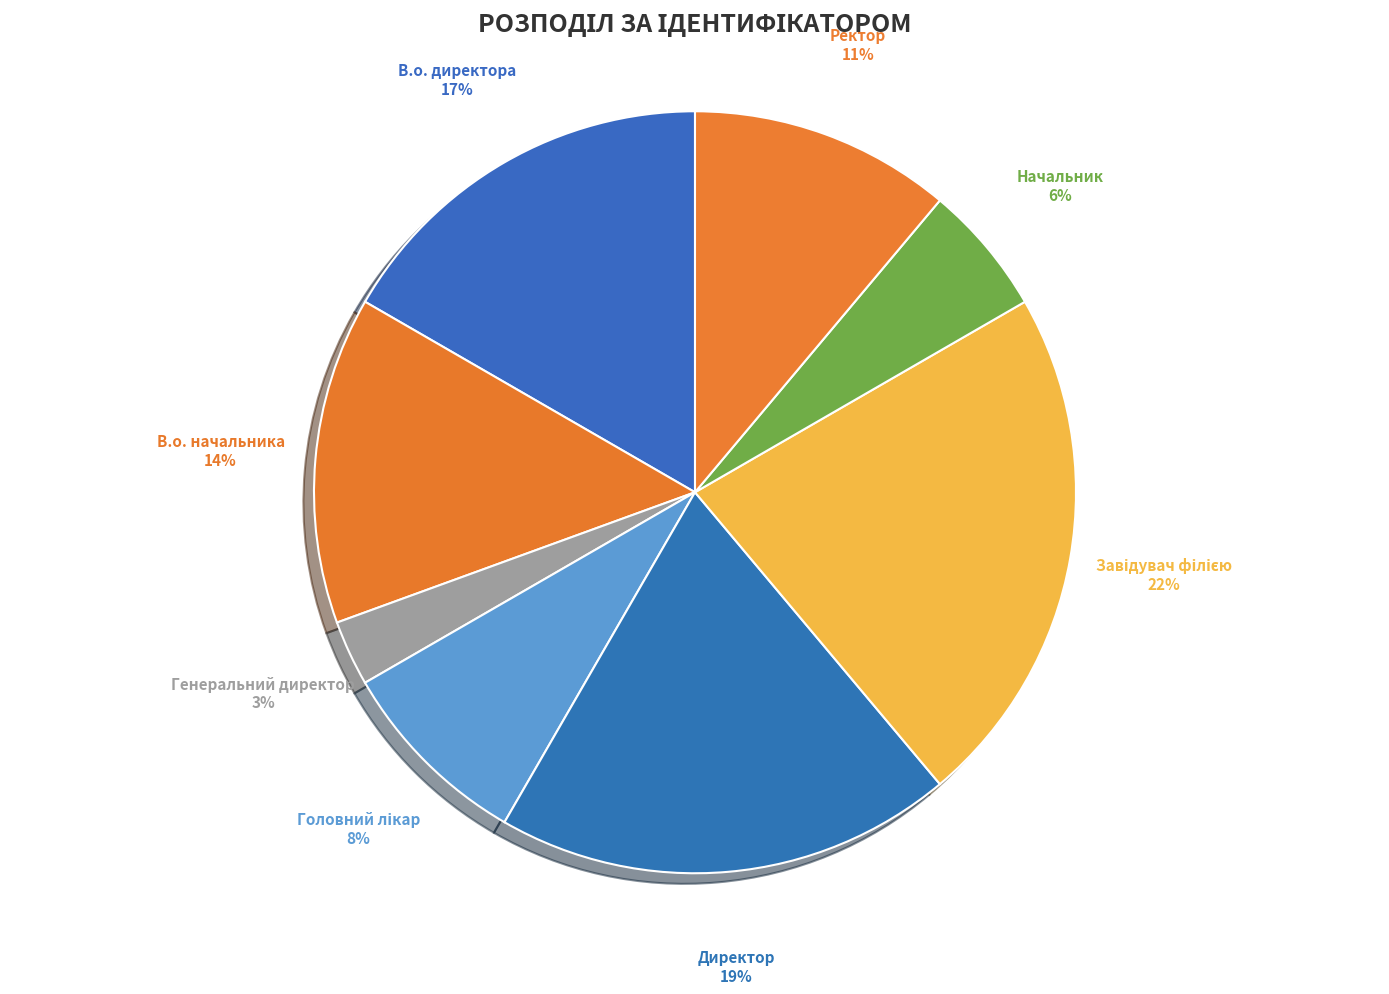

To the nearest percent, what is the difference between the largest and smallest slice percentages?

19%